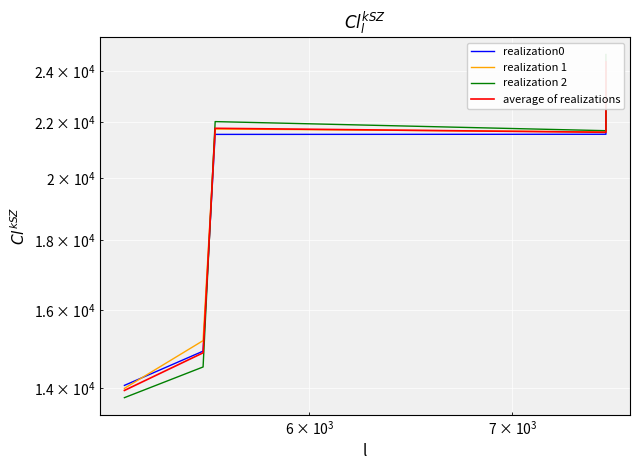

Which series has the largest total across all categories?

realization 2